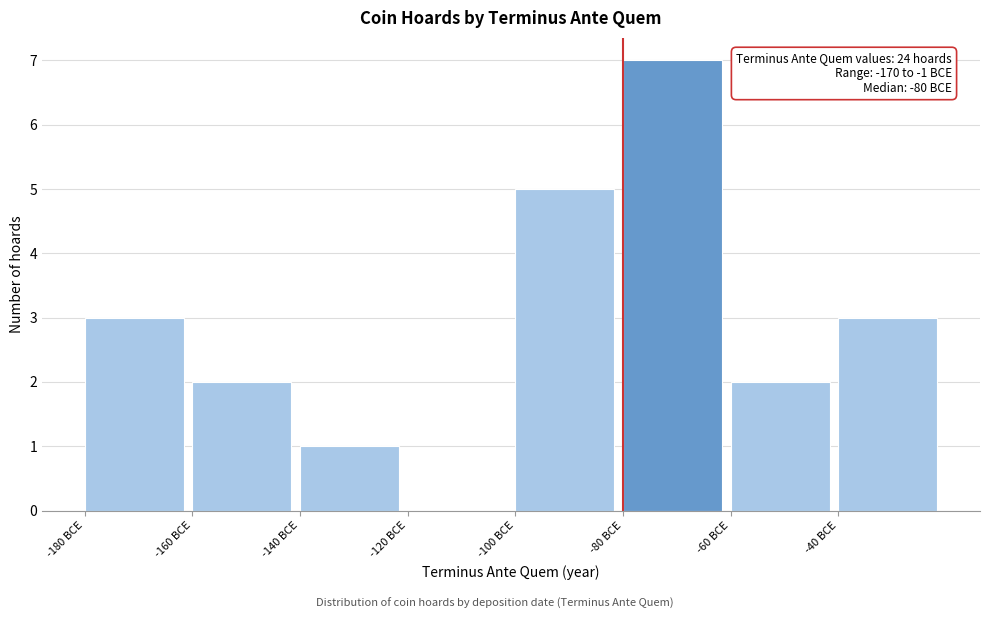

Over which range of the x-axis is the bar tallest?

-80 to -60